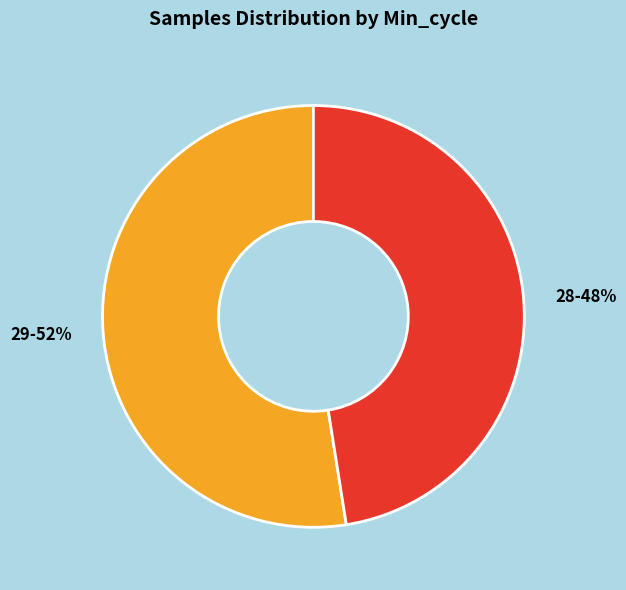

Is there a majority slice in this chart?

Yes